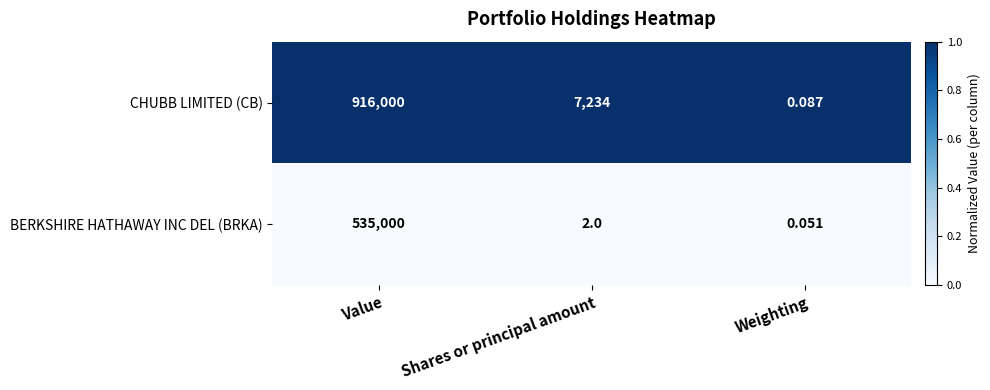

At which label does CHUBB LIMITED (CB) reach its peak?

Value